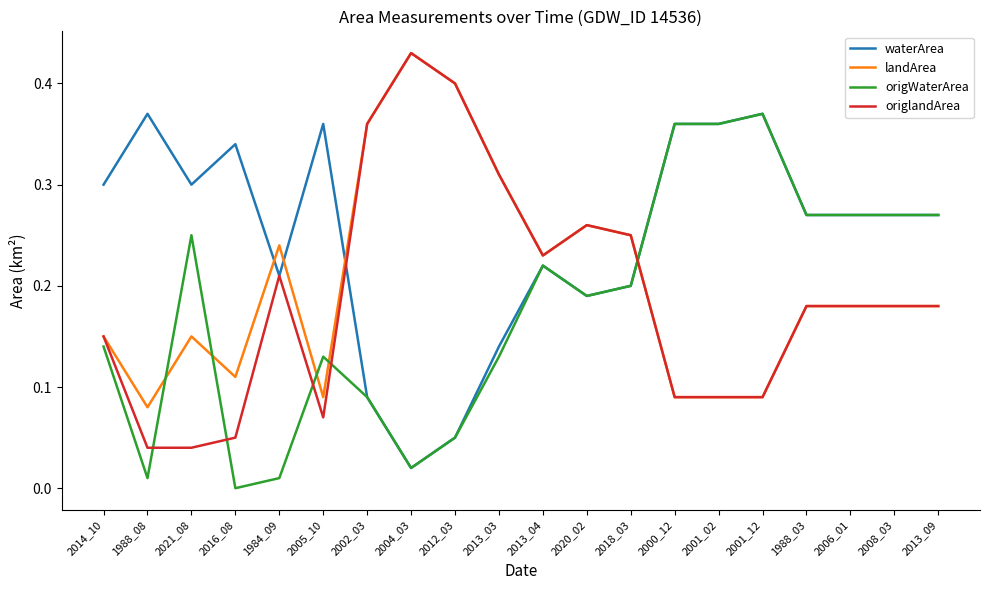

What position from the right is 2002_03?

14